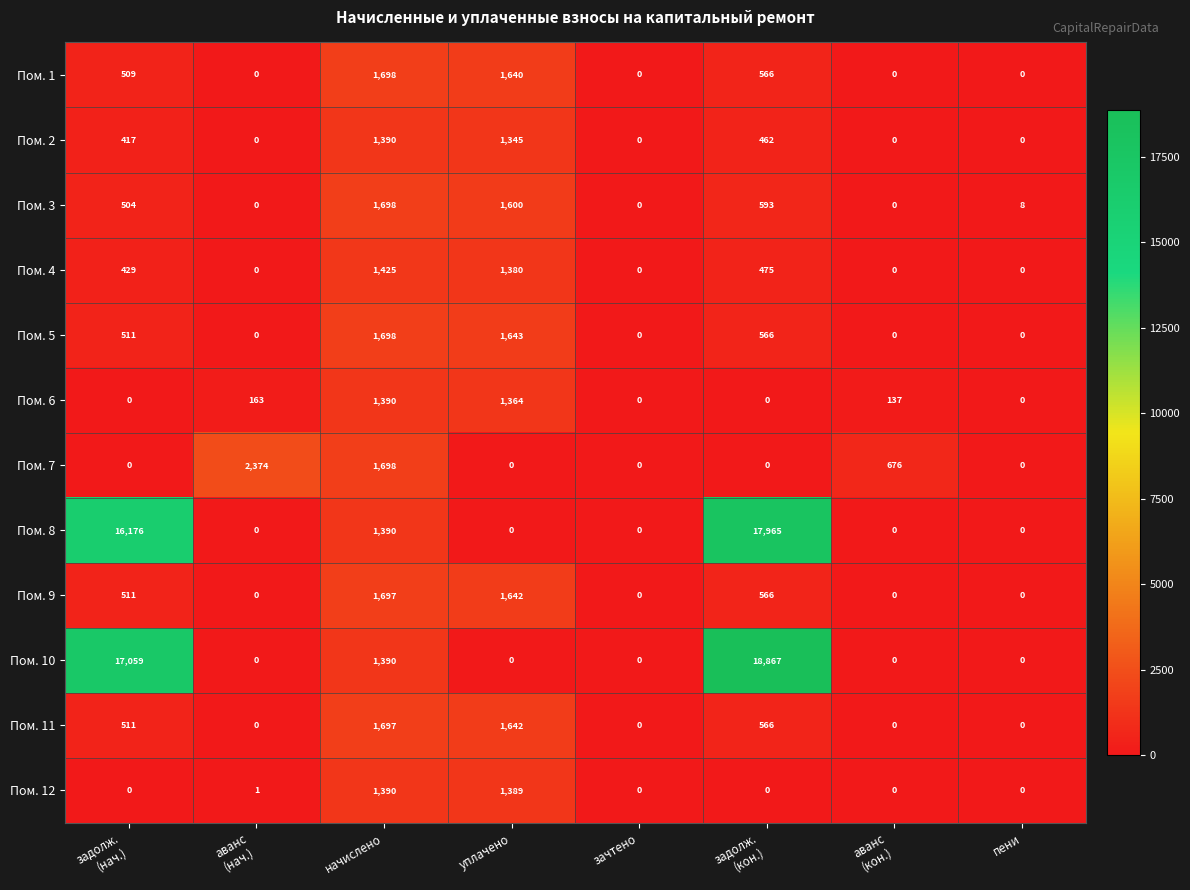

At which category is the sum across all series the highest?

задолж.
(кон.)